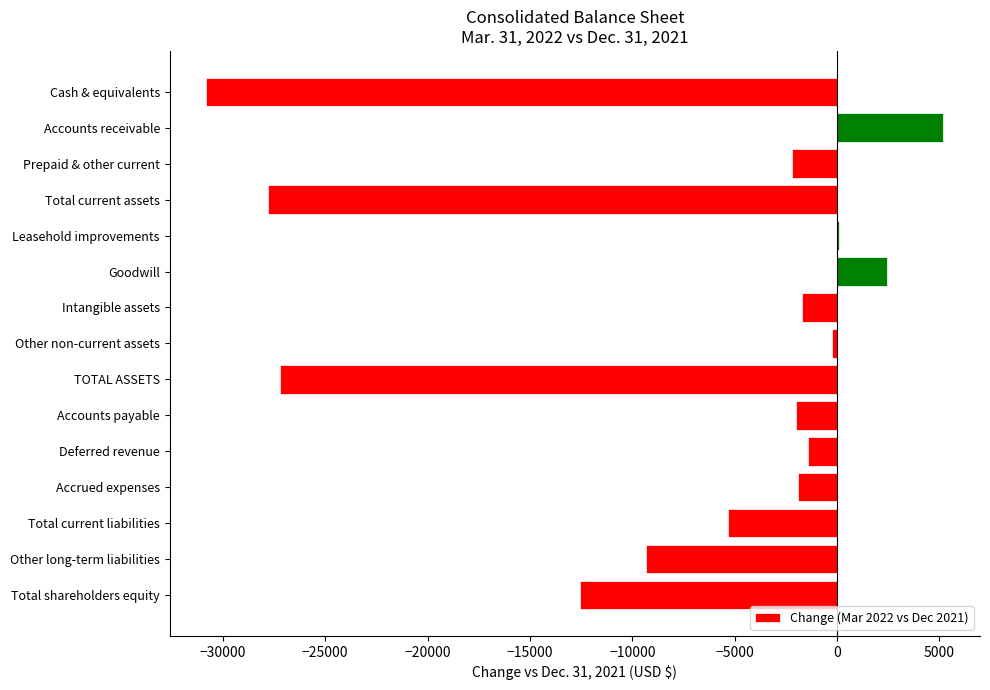

How many distinct data groups are displayed?

1